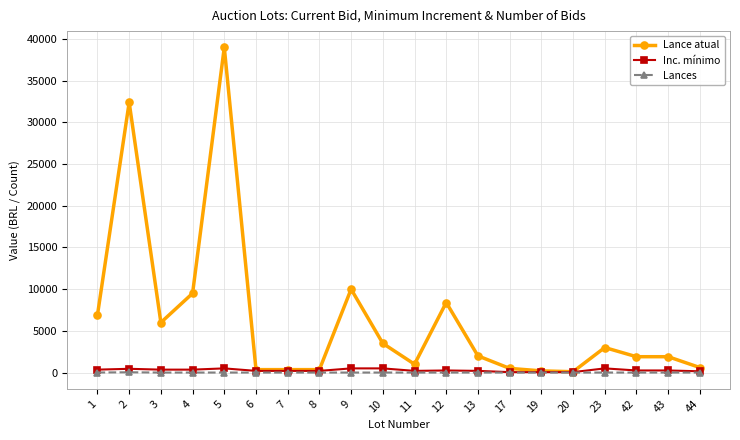

What are all the series names shown in the legend?

Lance atual, Inc. mínimo, Lances